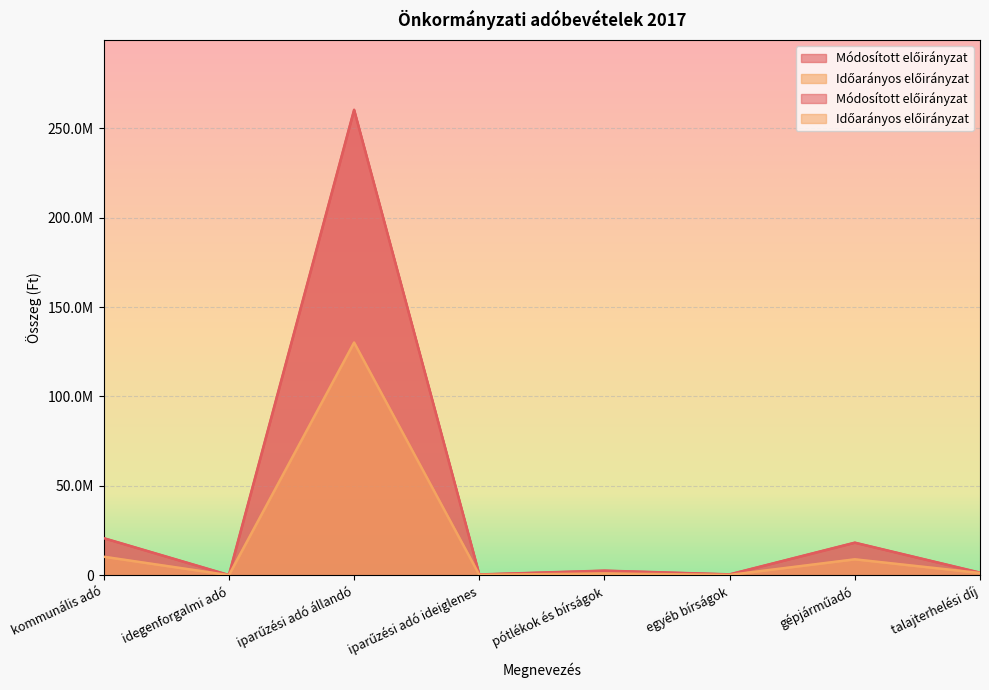

True or false: Időarányos előirányzat and Módosított előirányzat cross at least once.

False